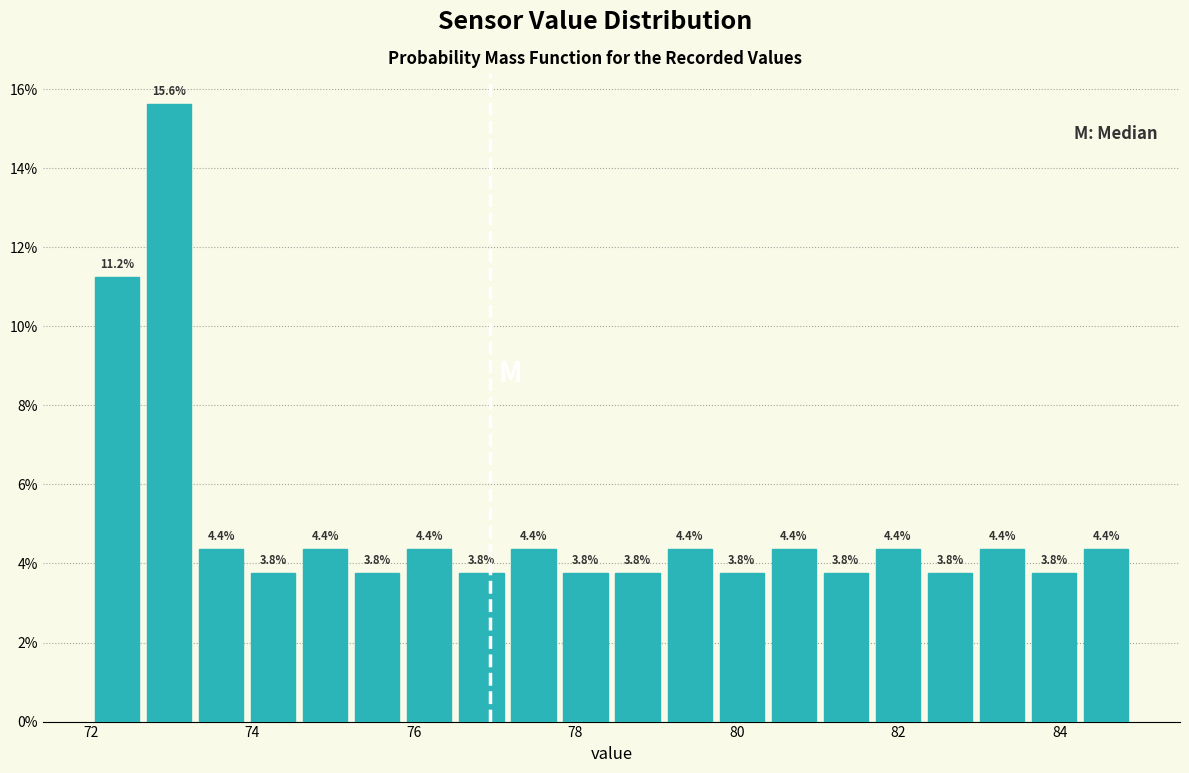

Read against the x-axis, roughly where is the centre of the tallest bar?

73.0